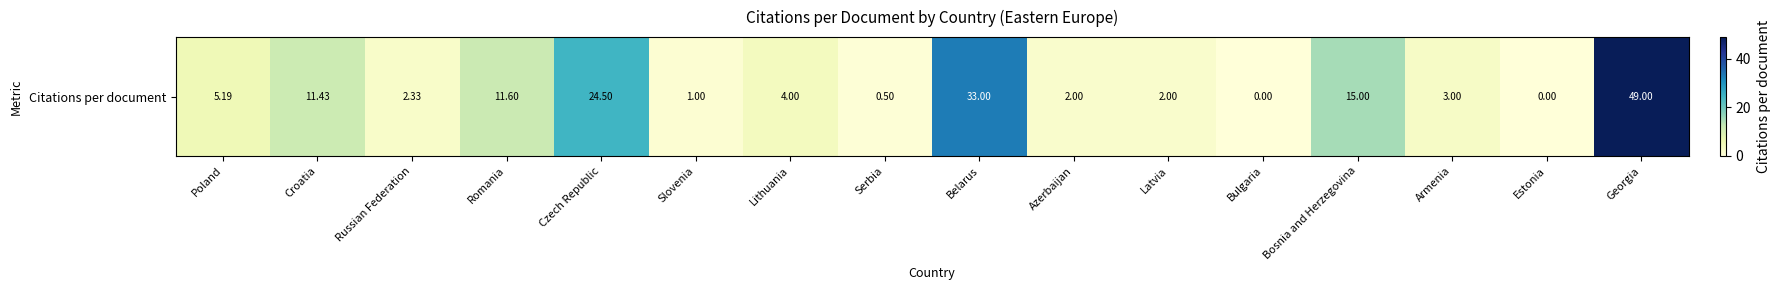

Which has a higher value, Serbia or Czech Republic?

Czech Republic